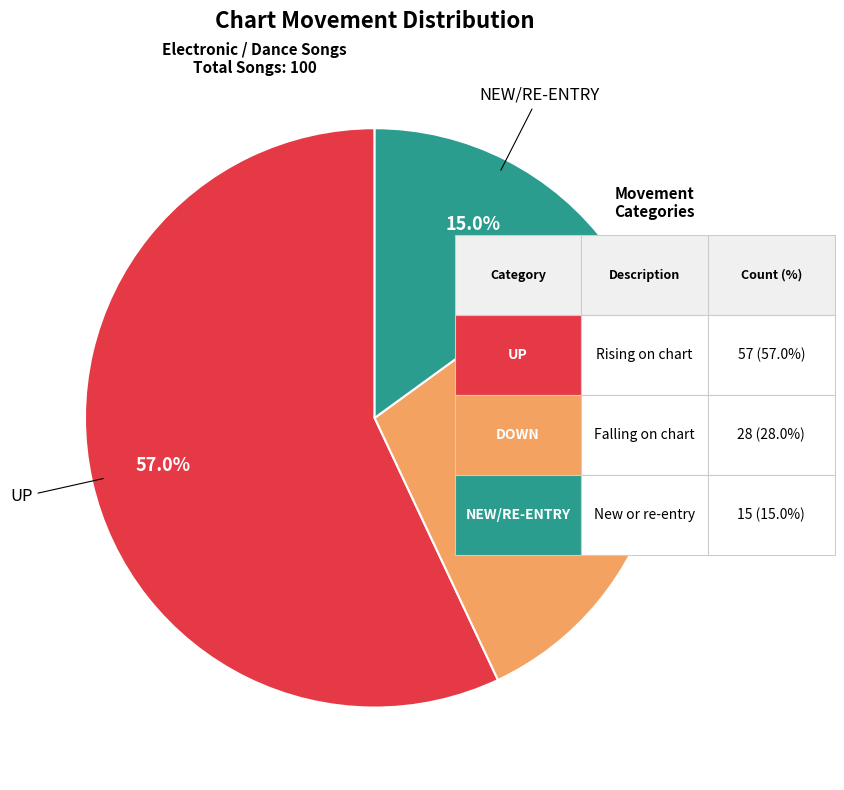

To the nearest percent, what is the difference between the largest and smallest slice percentages?

42%